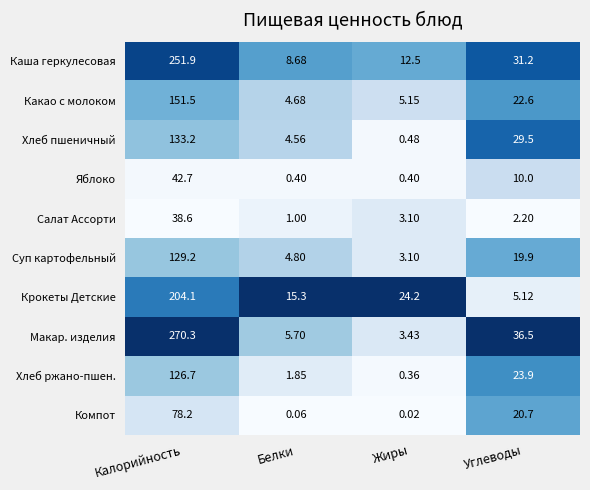

Which series has the largest total across all categories?

Макар. изделия